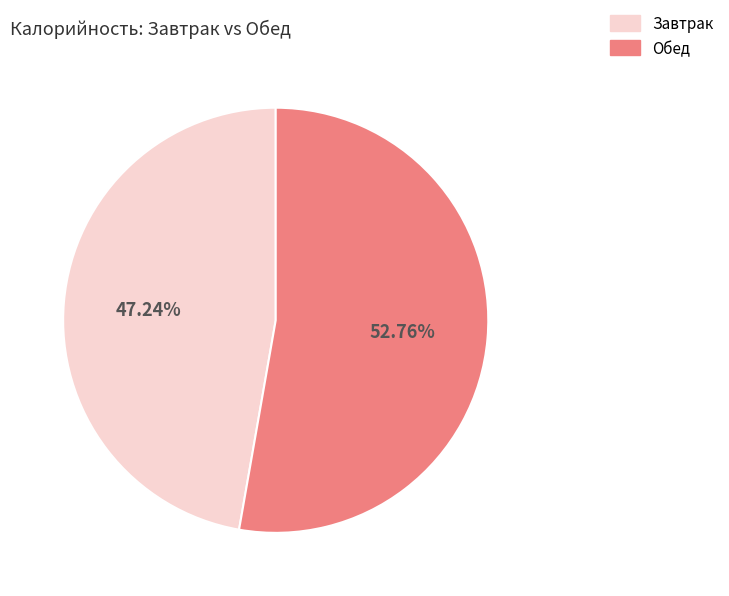

What is the largest slice in the pie chart?

Обед